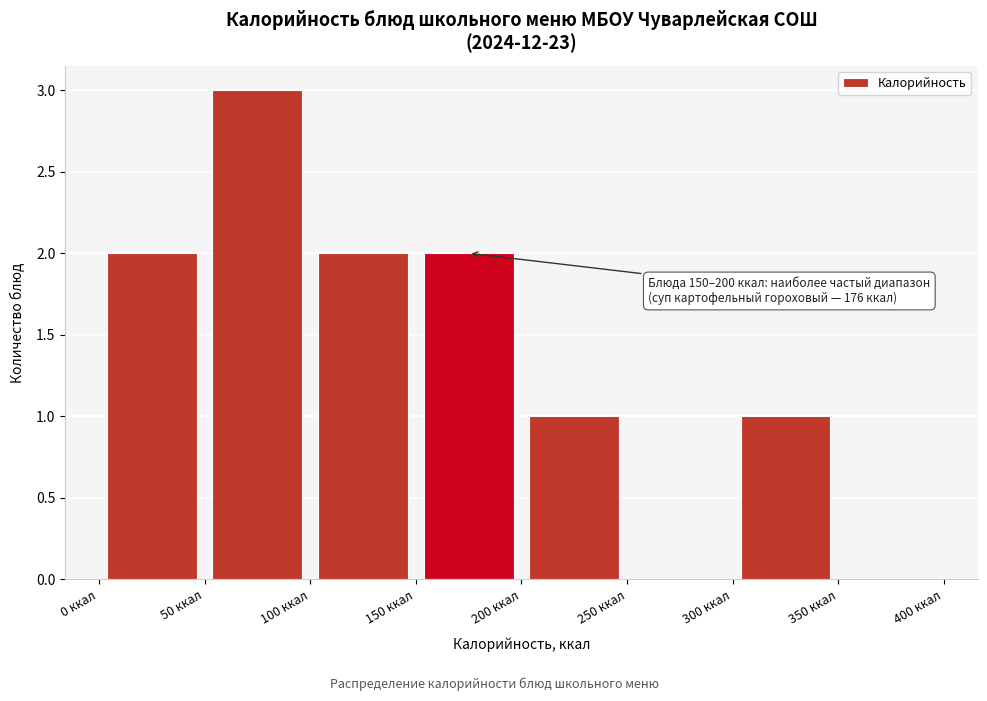

Which range on the x-axis has the tallest bar?

50 to 100